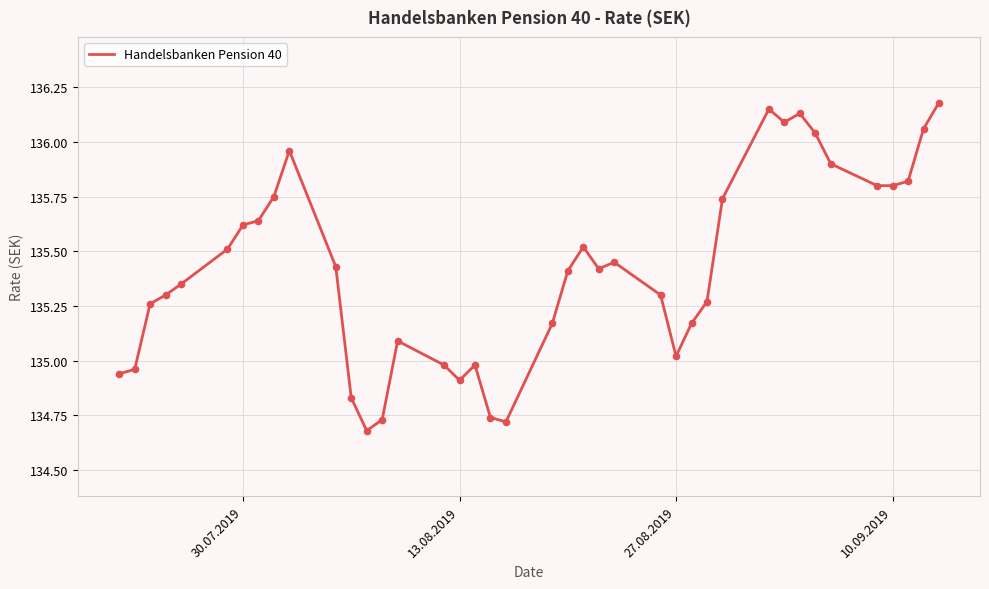

What is the difference between the maximum and minimum values?

1.5